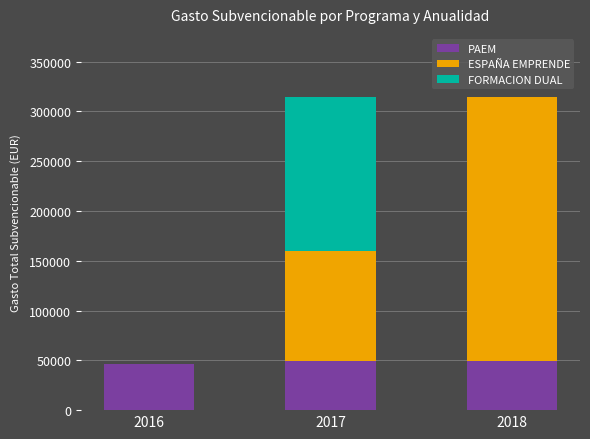

Are the bars horizontal?

No